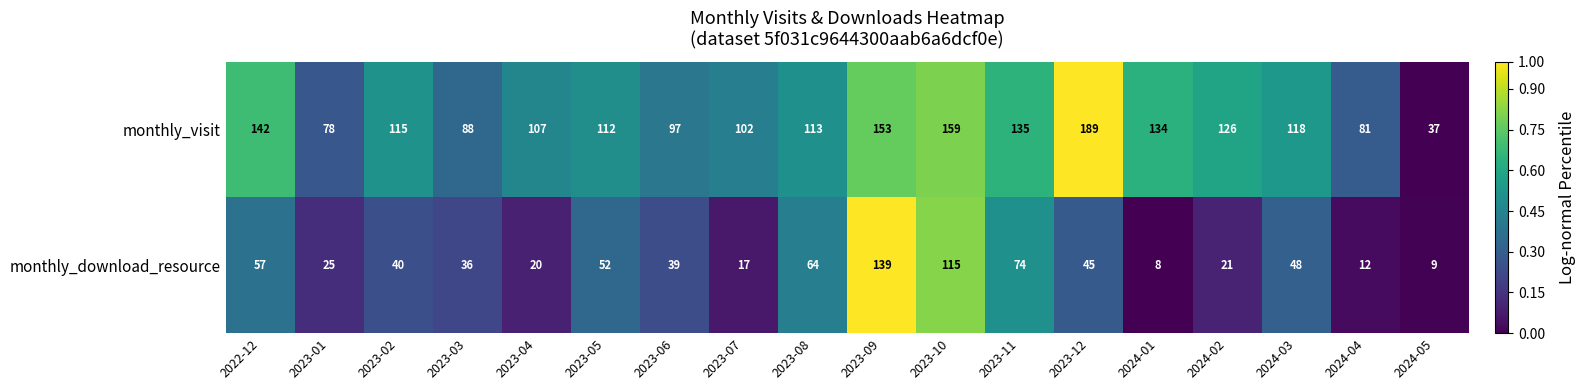

What is the maximum value for monthly_visit?

189